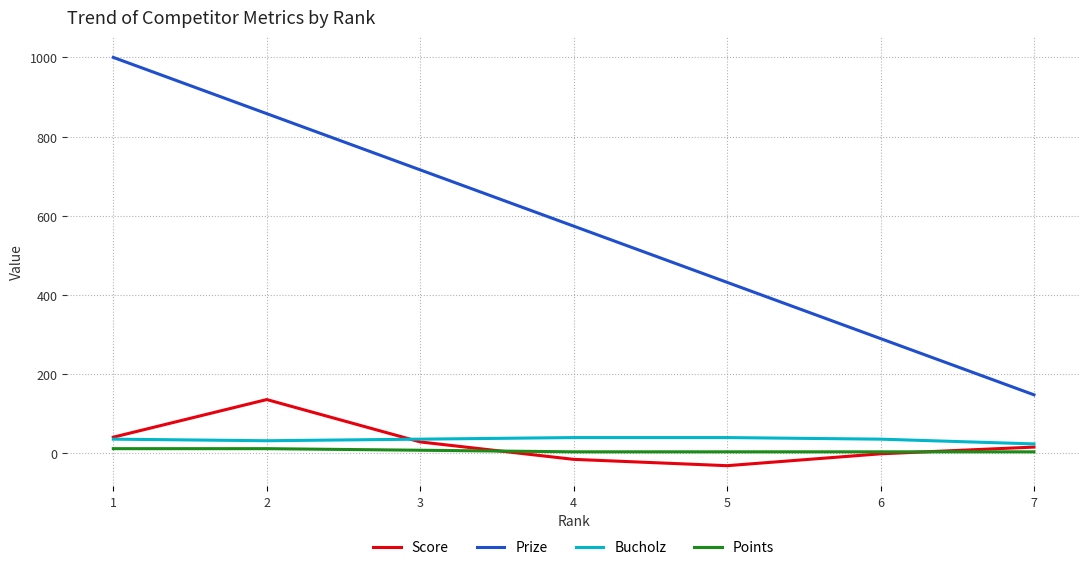

What is the sum of all Prize values?

4018